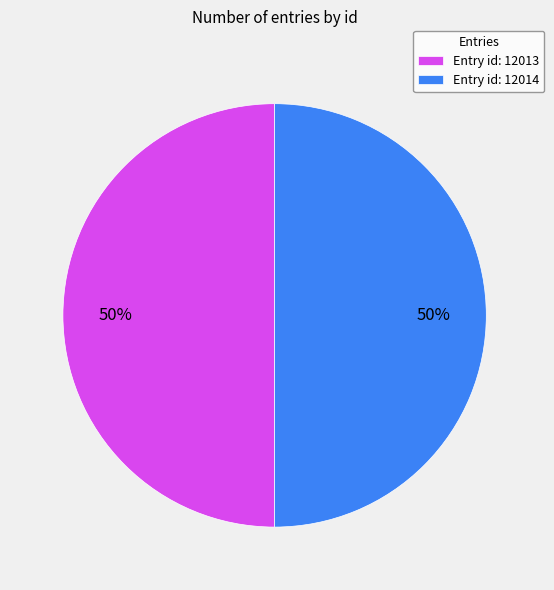

True or false: Entry id: 12014 accounts for 50% of the total.

True